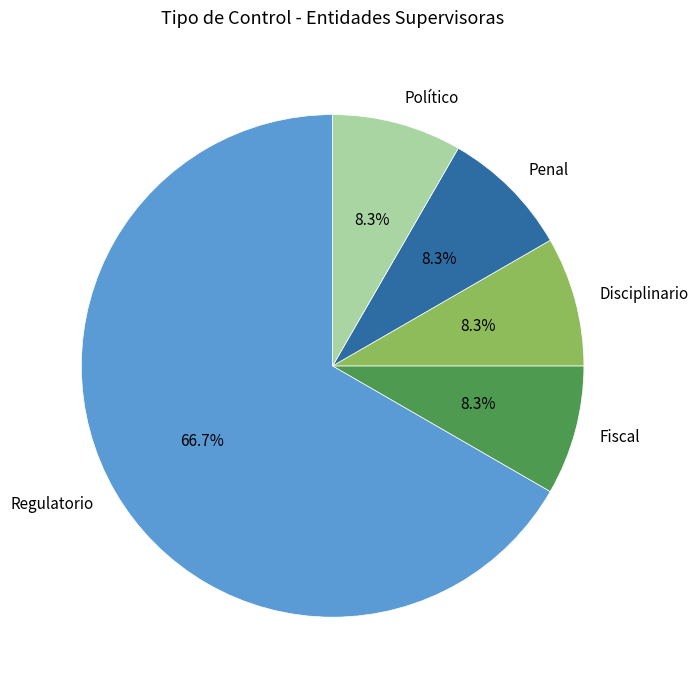

What percentage is the Disciplinario slice, to the nearest percent?

8%